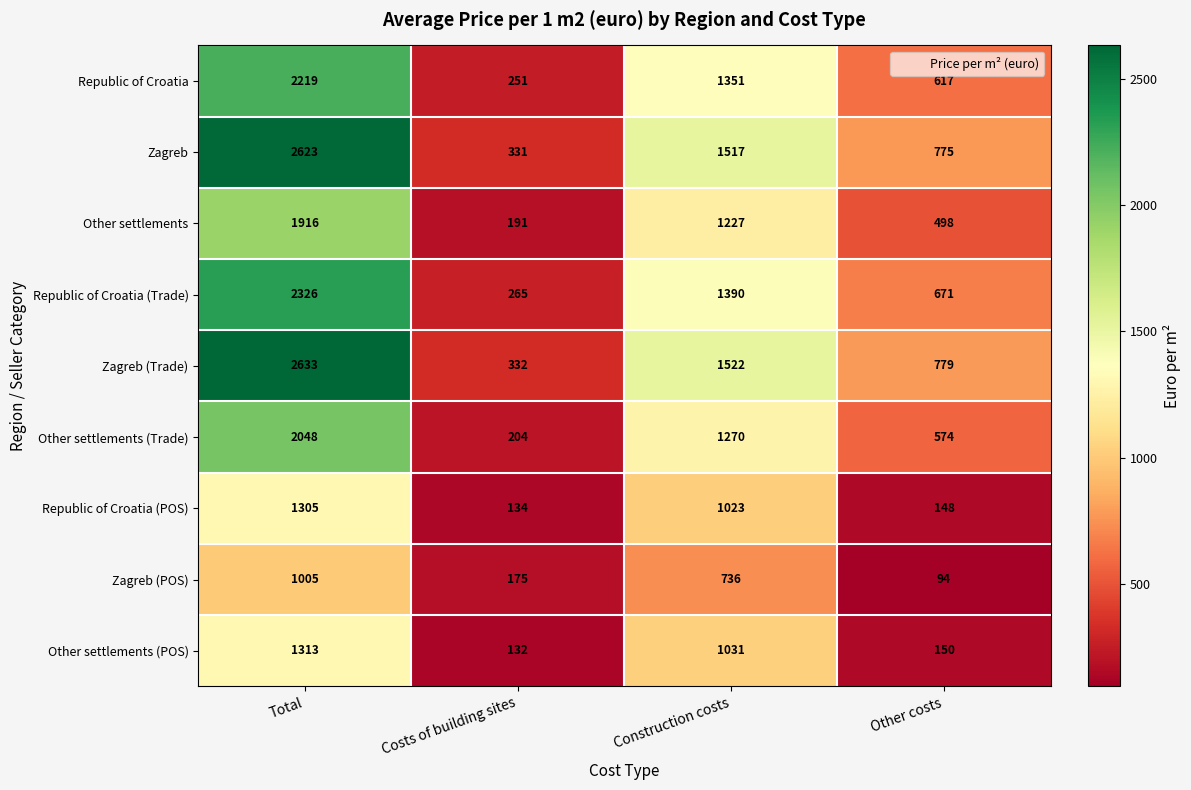

What is the greatest value displayed?

2633